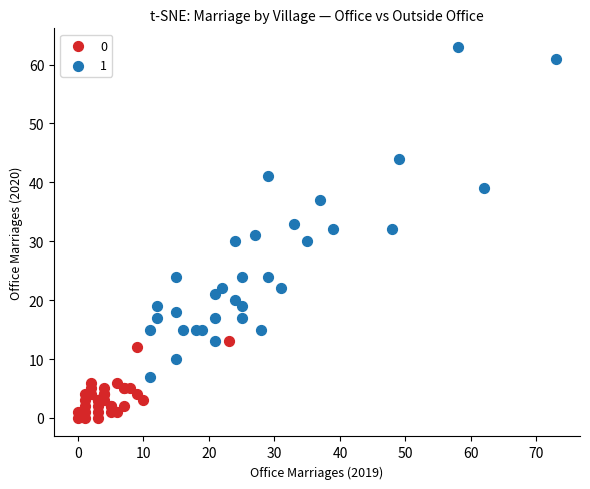

Which series has the widest spread of Y values?

1